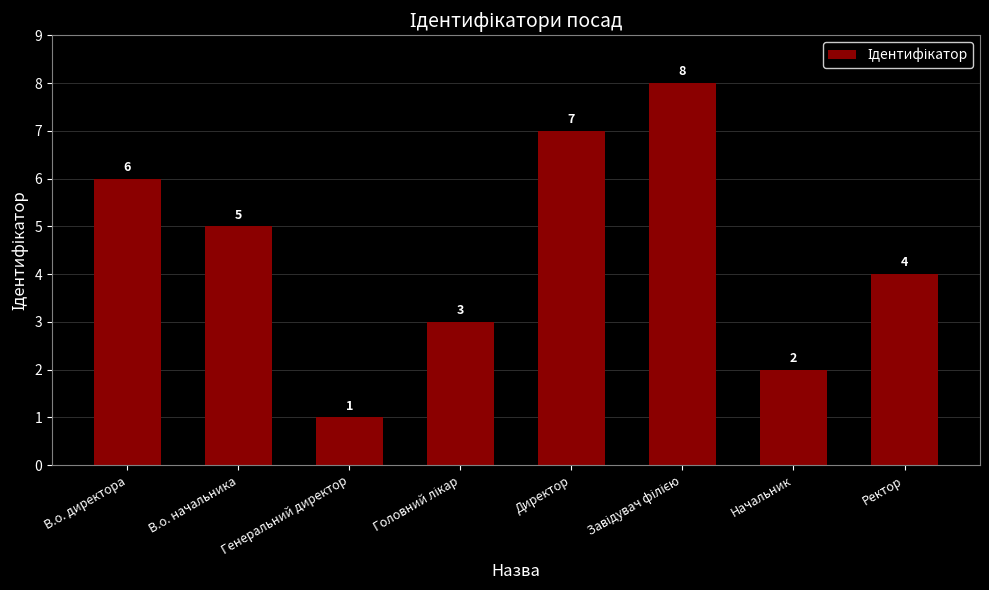

True or false: the data shows 2 at В.о. начальника.

False